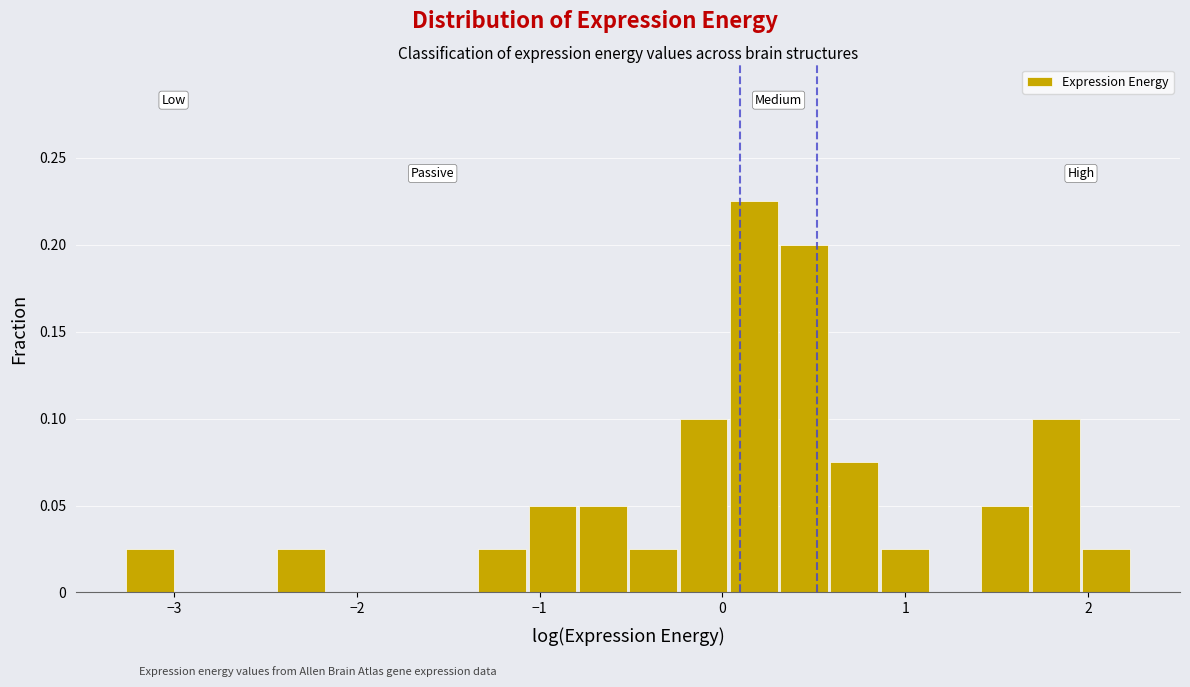

Read against the x-axis, roughly where is the centre of the tallest bar?

0.2